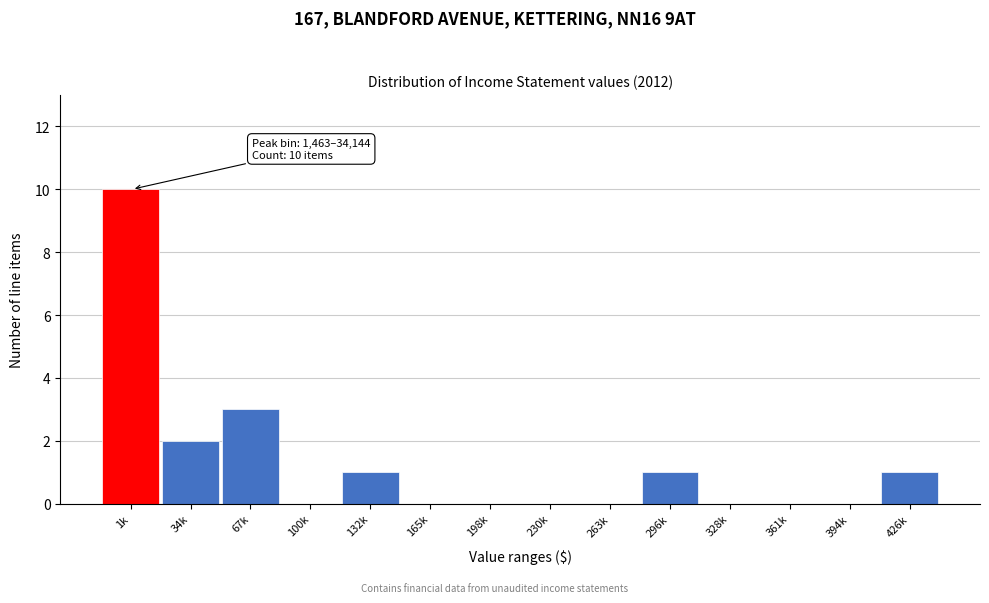

Reading left to right, what are all the values shown in this chart?

1k=10	34k=2	67k=3	100k=0	132k=1	165k=0	198k=0	230k=0	263k=0	296k=1	328k=0	361k=0	394k=0	426k=1